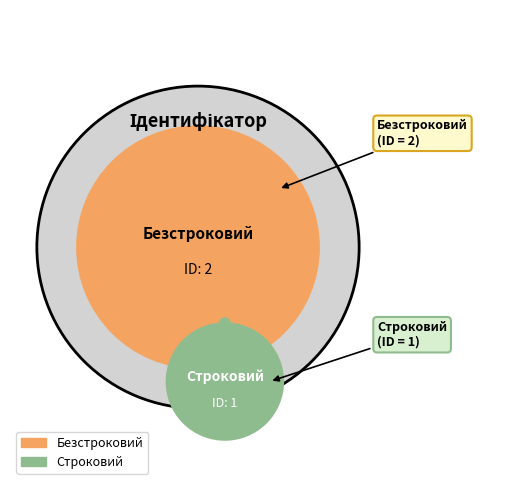

Is it true that Строковий is 27% of the pie?

False